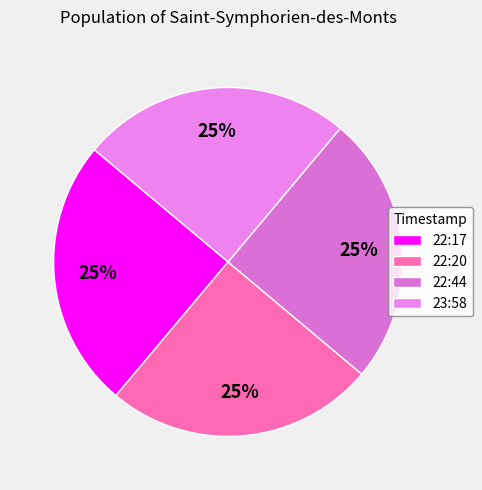

To the nearest percent, what is the average slice percentage?

25%